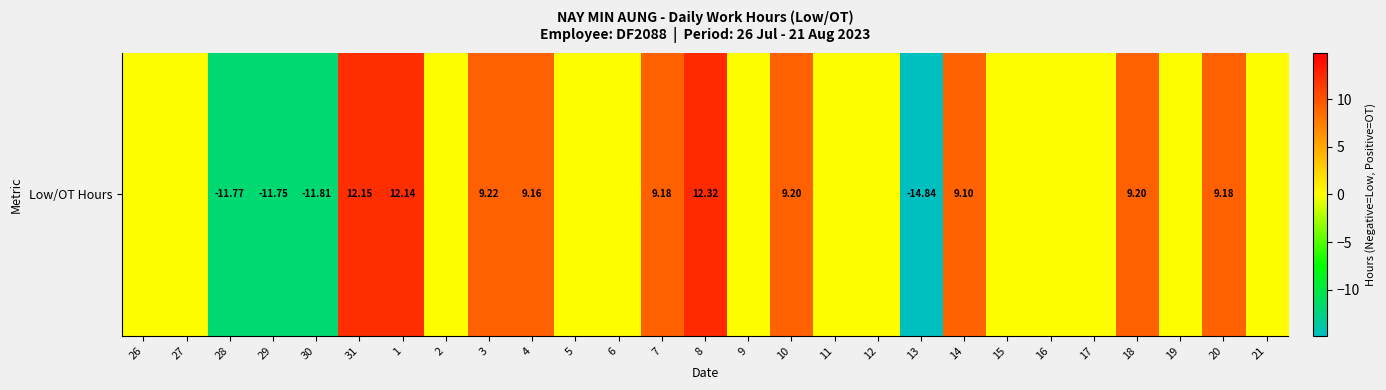

True or false: the data shows 0.0 at 6.

True